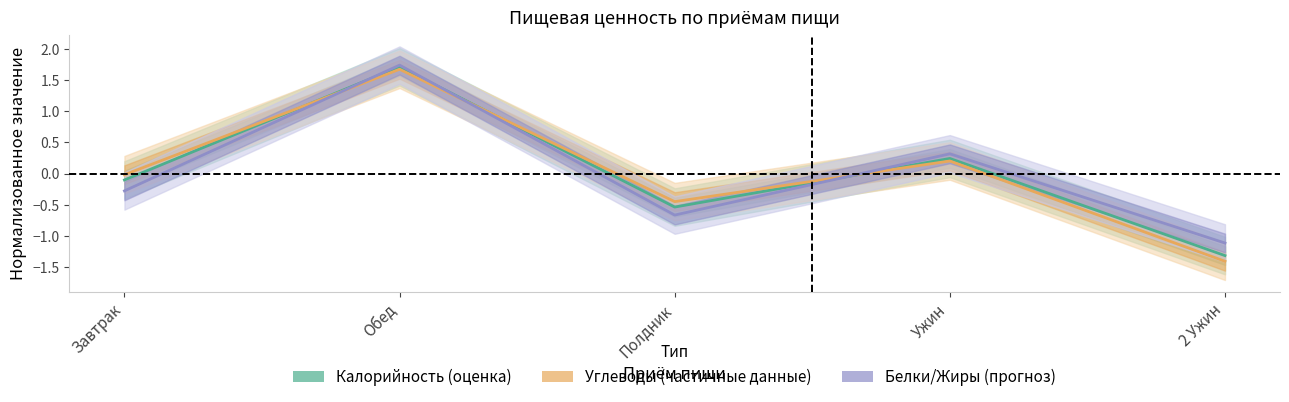

What position from the right is Полдник?

3